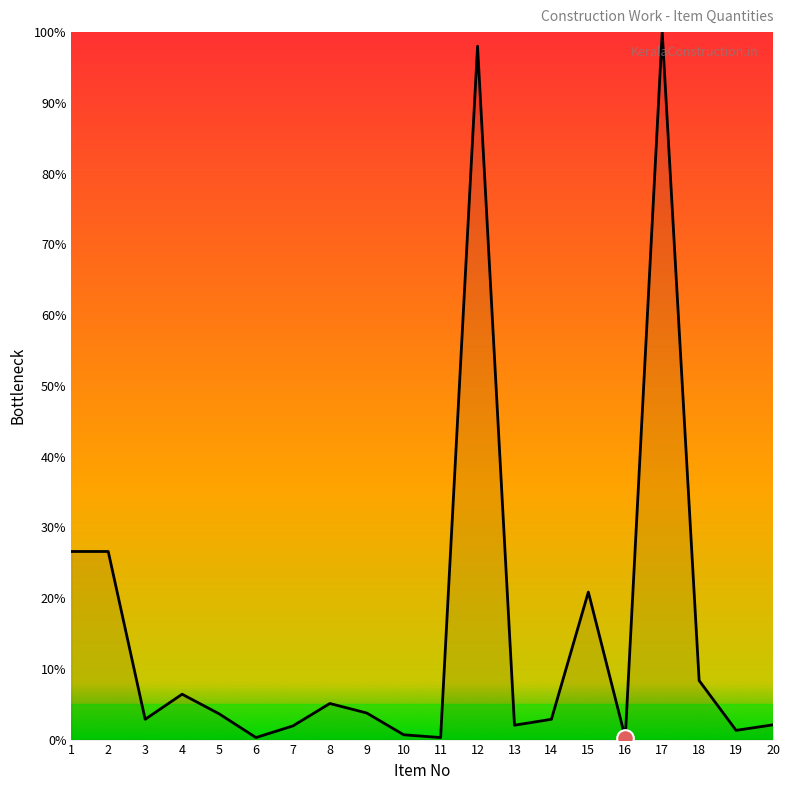

Which category has the highest value across all series?

17